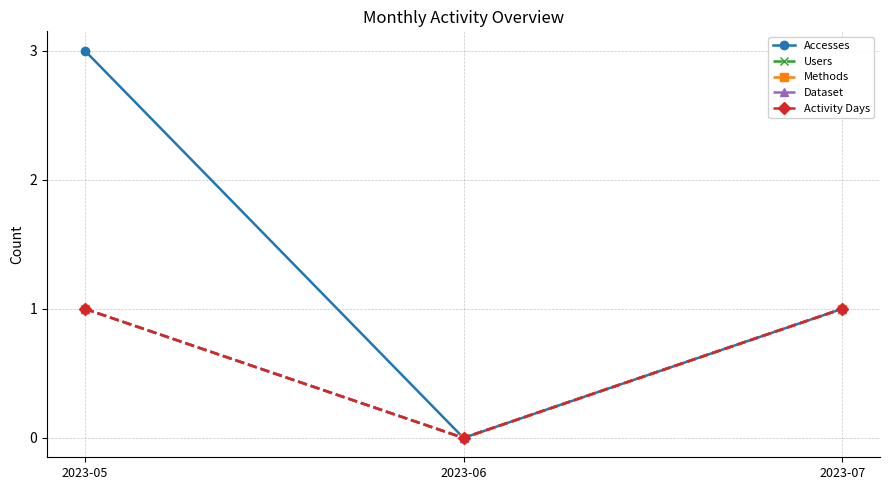

Does the chart have visible grid lines?

Yes